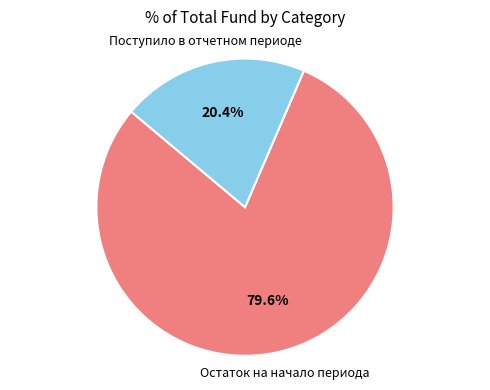

How many slices are in this pie chart?

2